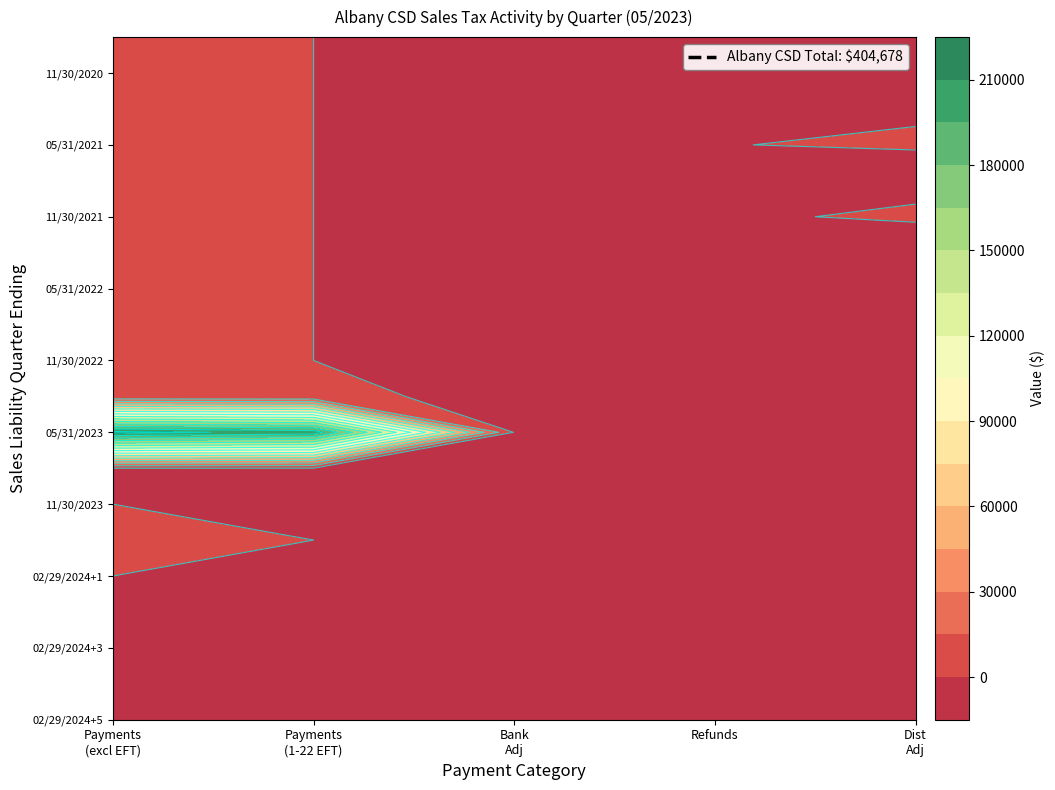

Reading left to right, list all the values displayed in this chart.

Payments (Excluding 1-22 EFT): 02/29/2024+5=0.0	02/29/2024+4=0.0	02/29/2024+3=0.0	02/29/2024+2=0.0	02/29/2024+1=0.0	02/29/2024=21.3	11/30/2023=0.0	08/31/2023=0.0	05/31/2023=214778.2	02/28/2023=153.4	11/30/2022=39.6	08/31/2022=28.4	05/31/2022=4.2	02/28/2022=7.6	11/30/2021=5.1	08/31/2021=0.7	05/31/2021=0.7	02/28/2021=1.4	11/30/2020=0.4	08/31/2020=0.4
Payments (1-22 EFT): 02/29/2024+5=0.0	02/29/2024+4=0.0	02/29/2024+3=0.0	02/29/2024+2=0.0	02/29/2024+1=0.0	02/29/2024=0.0	11/30/2023=0.0	08/31/2023=0.0	05/31/2023=204938.6	02/28/2023=2.0	11/30/2022=0.0	08/31/2022=0.0	05/31/2022=0.0	02/28/2022=0.0	11/30/2021=0.0	08/31/2021=0.0	05/31/2021=0.0	02/28/2021=0.0	11/30/2020=0.0	08/31/2020=0.0
Bank Adjustments: 02/29/2024+5=0.0	02/29/2024+4=0.0	02/29/2024+3=0.0	02/29/2024+2=0.0	02/29/2024+1=0.0	02/29/2024=-0.0	11/30/2023=0.0	08/31/2023=0.0	05/31/2023=-867.3	02/28/2023=-2.3	11/30/2022=-0.2	08/31/2022=-9.9	05/31/2022=-0.1	02/28/2022=-0.2	11/30/2021=-0.1	08/31/2021=-0.1	05/31/2021=-0.0	02/28/2021=-0.1	11/30/2020=-0.0	08/31/2020=-0.0
Refunds: 02/29/2024+5=0.0	02/29/2024+4=0.0	02/29/2024+3=0.0	02/29/2024+2=0.0	02/29/2024+1=0.0	02/29/2024=0.0	11/30/2023=0.0	08/31/2023=0.0	05/31/2023=-47.7	02/28/2023=-1618.1	11/30/2022=-18.2	08/31/2022=-28.6	05/31/2022=-17.7	02/28/2022=-33.7	11/30/2021=-14.3	08/31/2021=-0.1	05/31/2021=-1.0	02/28/2021=-0.0	11/30/2020=0.0	08/31/2020=0.0
Distribution Adjustments: 02/29/2024+5=0.0	02/29/2024+4=0.0	02/29/2024+3=0.0	02/29/2024+2=0.0	02/29/2024+1=0.0	02/29/2024=-0.0	11/30/2023=0.0	08/31/2023=0.0	05/31/2023=-3548.1	02/28/2023=-1441.2	11/30/2022=-9905.7	08/31/2022=-104.3	05/31/2022=-327.1	02/28/2022=-78.5	11/30/2021=14.3	08/31/2021=-26.3	05/31/2021=4.4	02/28/2021=-4.1	11/30/2020=-17.1	08/31/2020=-3.2